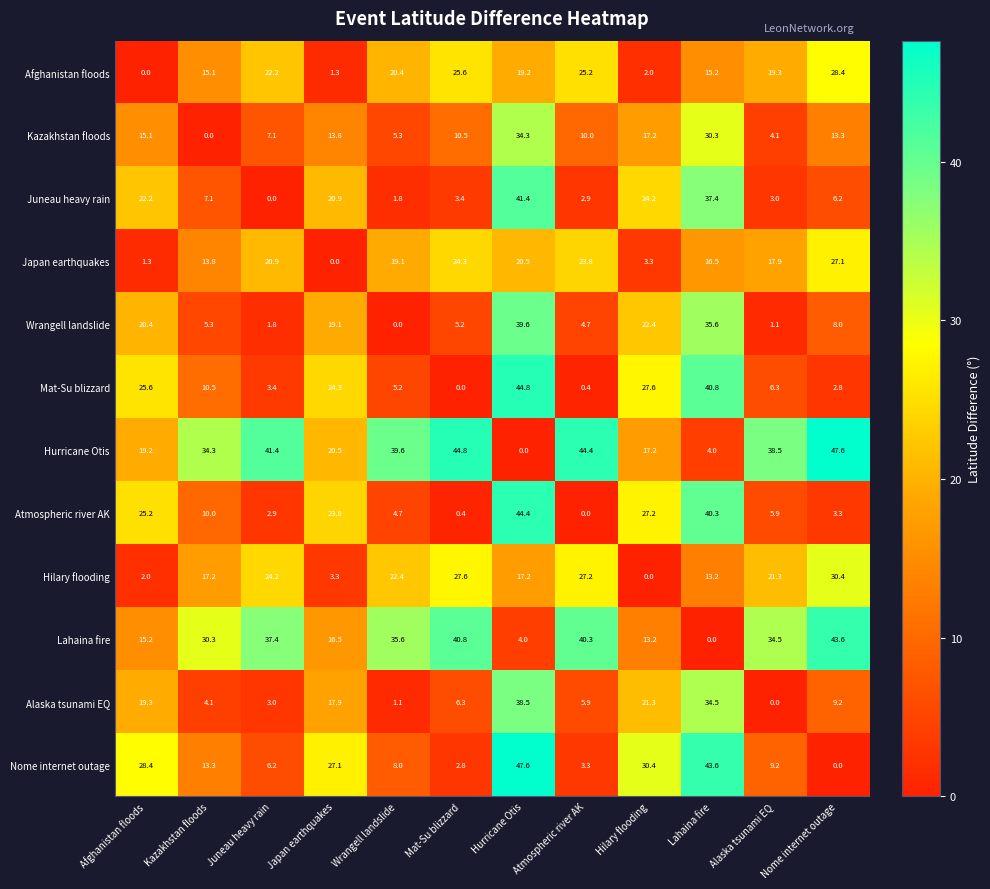

What is the total value across all series at Mat-Su blizzard?

191.7